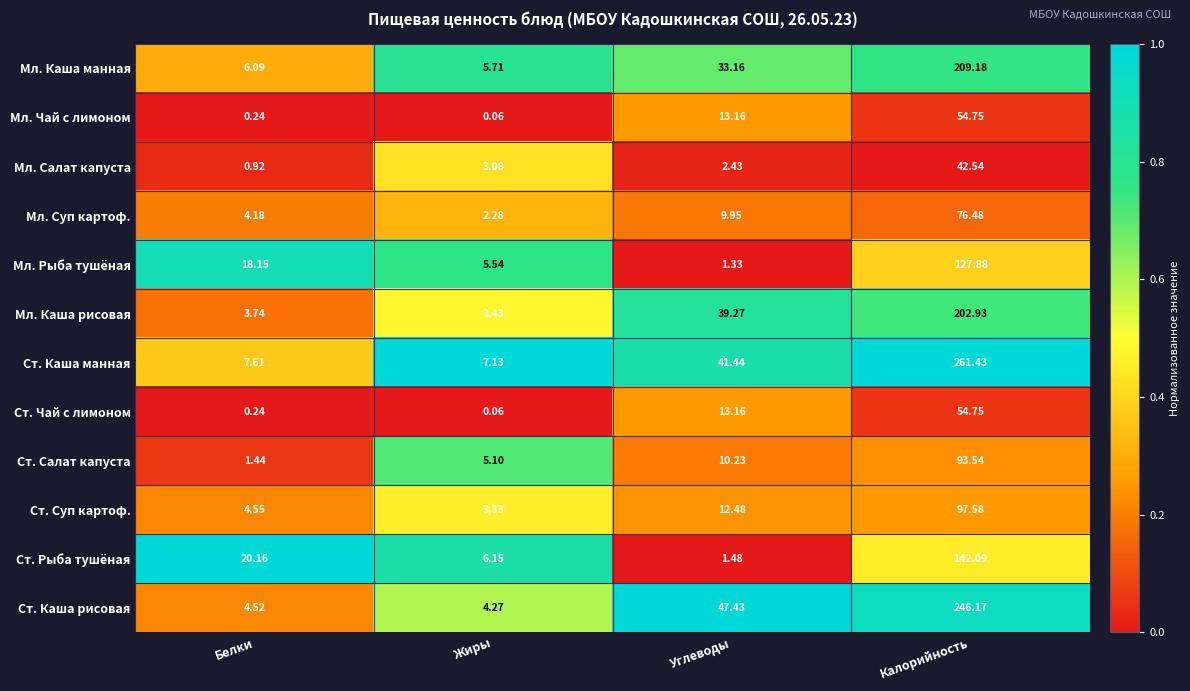

Which series has the largest range (max minus min)?

Ст. Каша манная